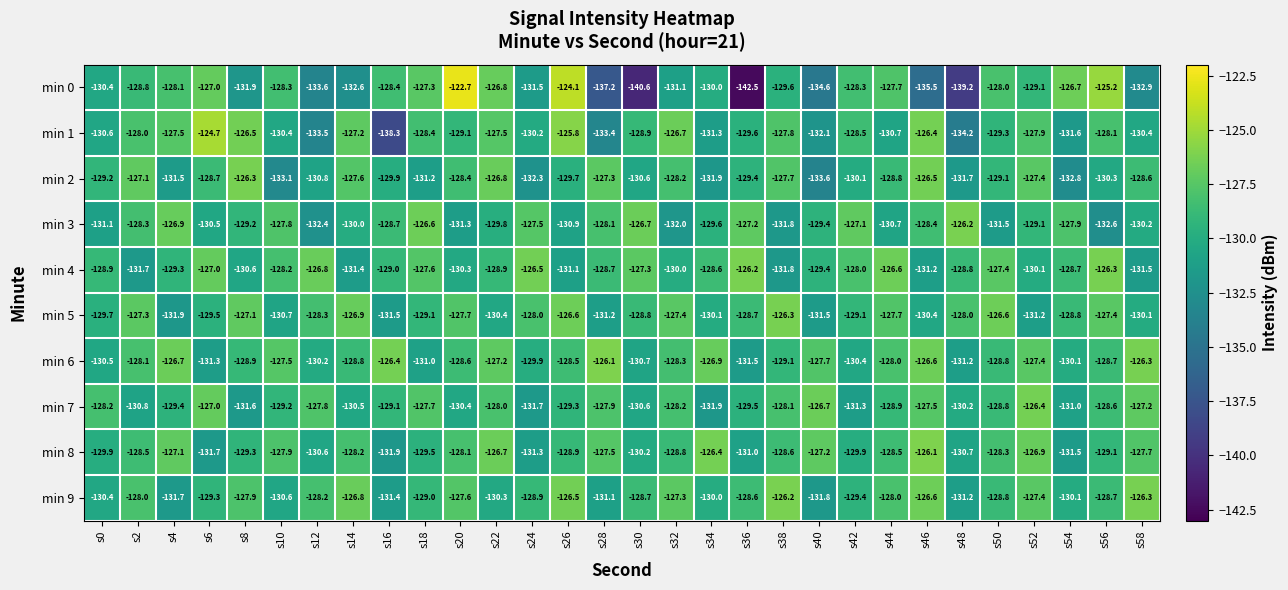

What is the minimum value shown in the chart?

-142.5